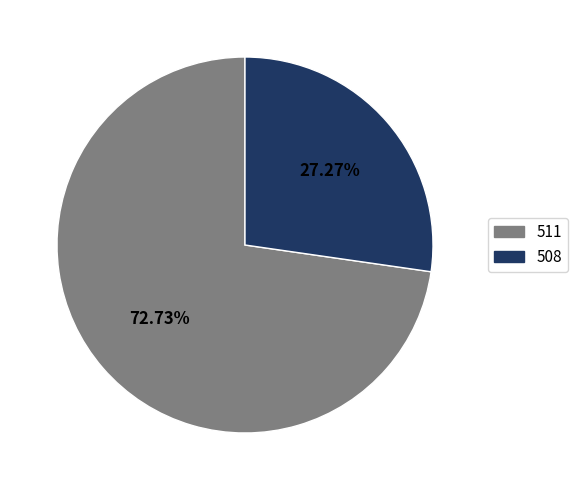

True or false: 511 accounts for 61% of the total.

False